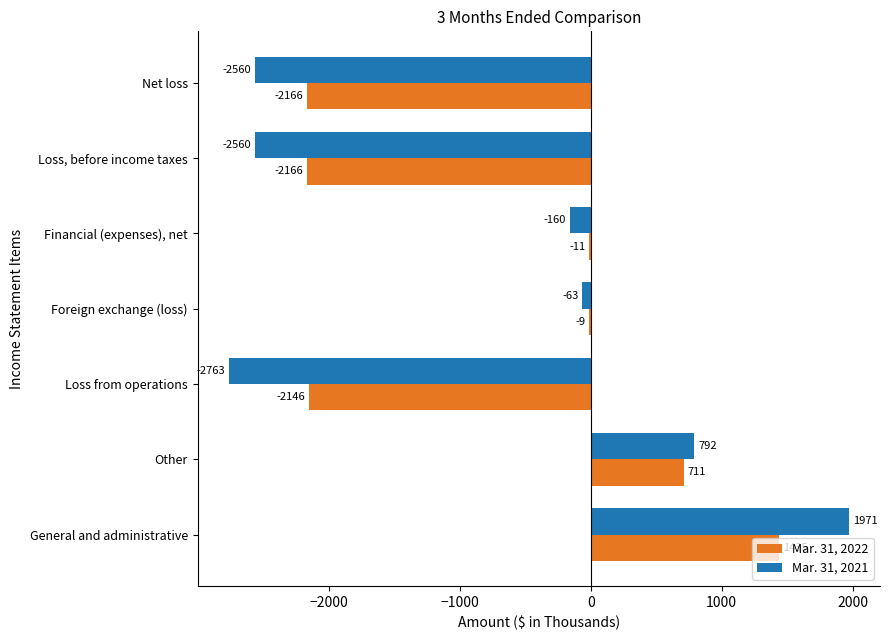

What is the sum of all Mar. 31, 2022 values?

-4352